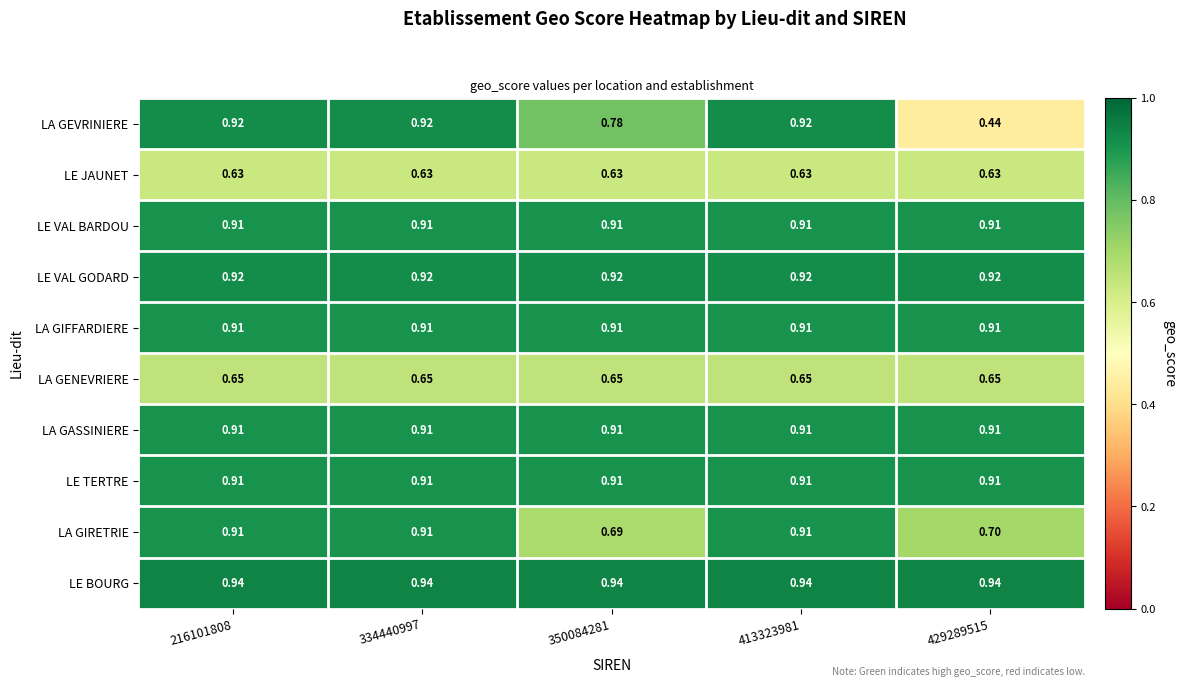

Between 350084281 and 413323981, which series saw the biggest shift?

LA GIRETRIE